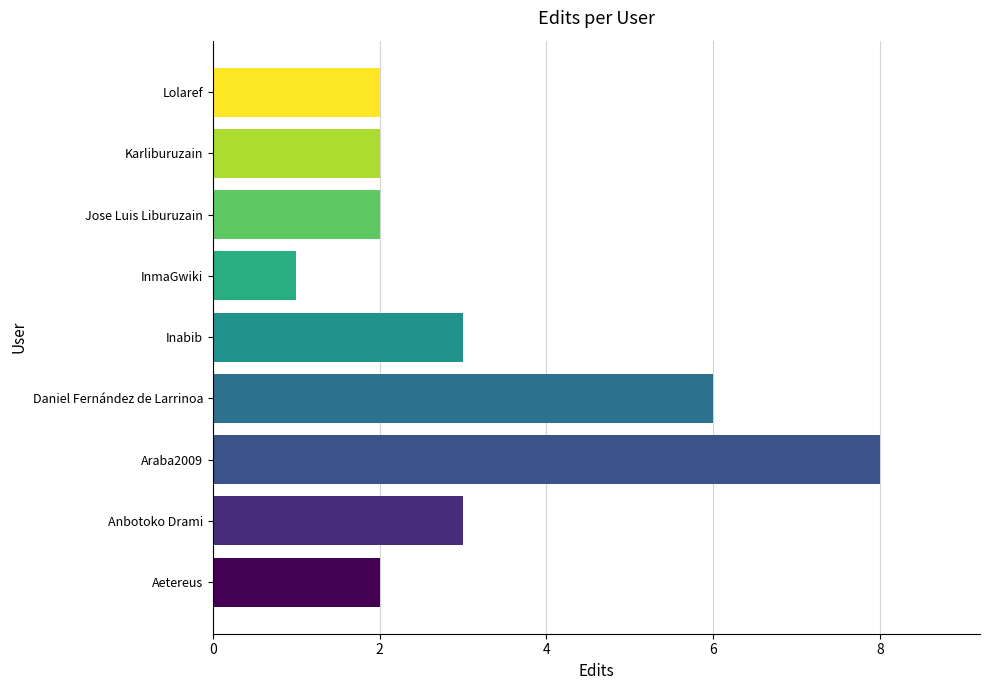

Count the values in the range 2 to 3.

6